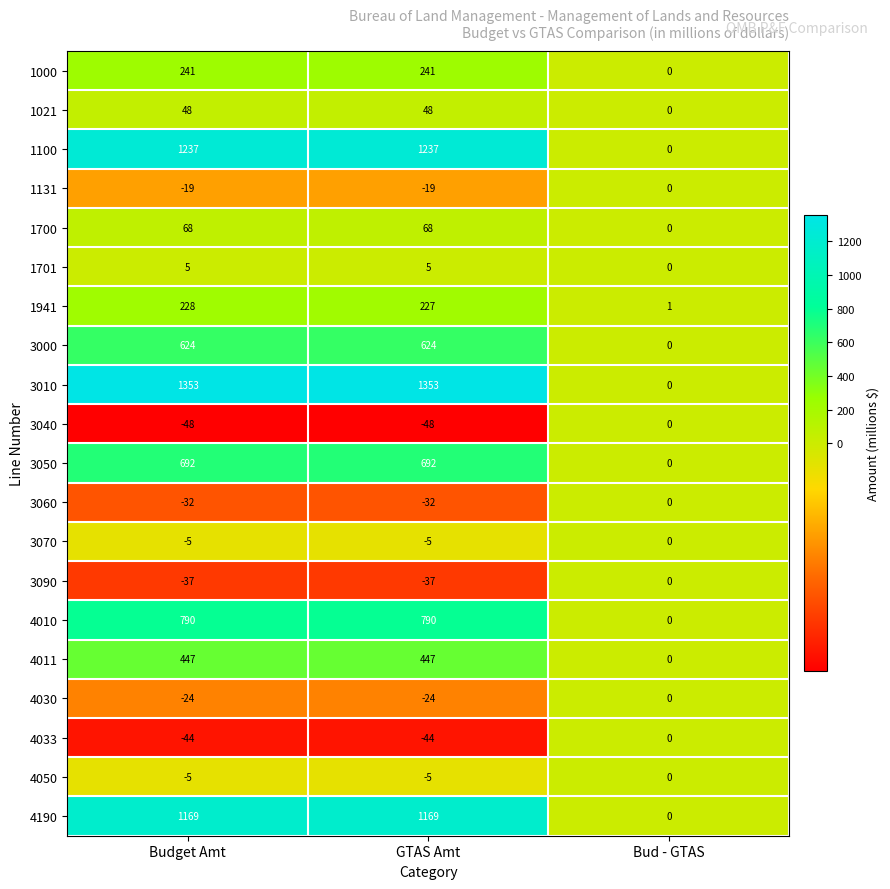

What is the difference between the highest and lowest values at GTAS Amt?

1401